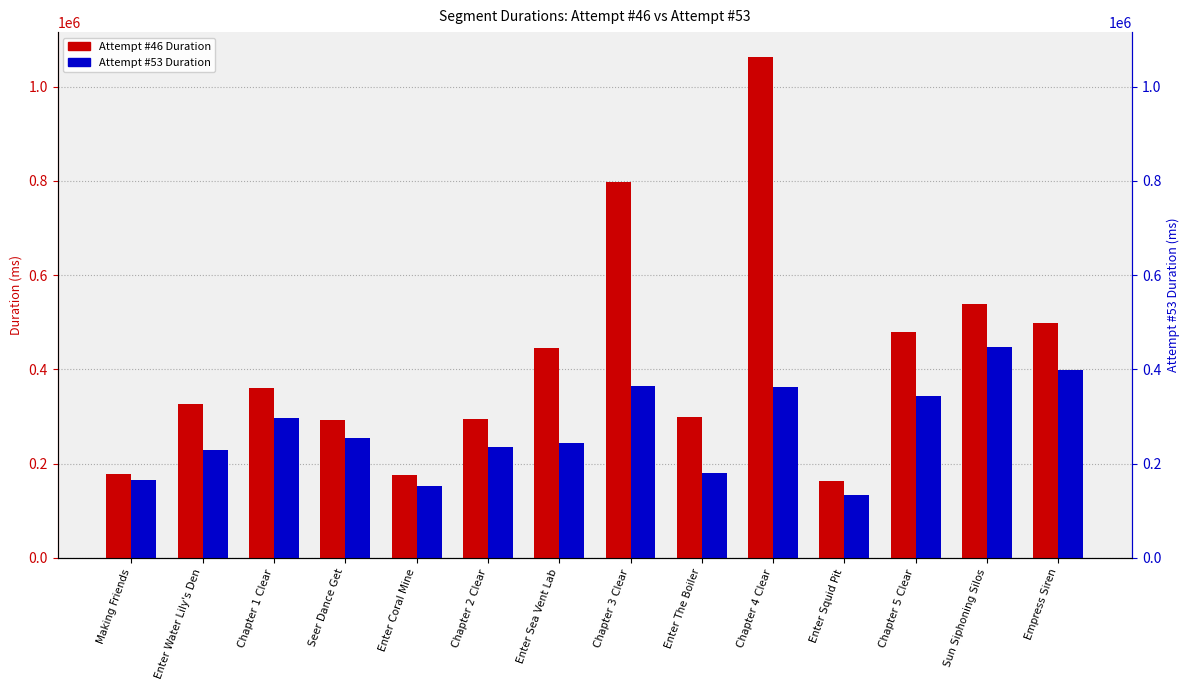

List the series in order of their peak value, lowest first.

Attempt #53 Duration, Attempt #46 Duration